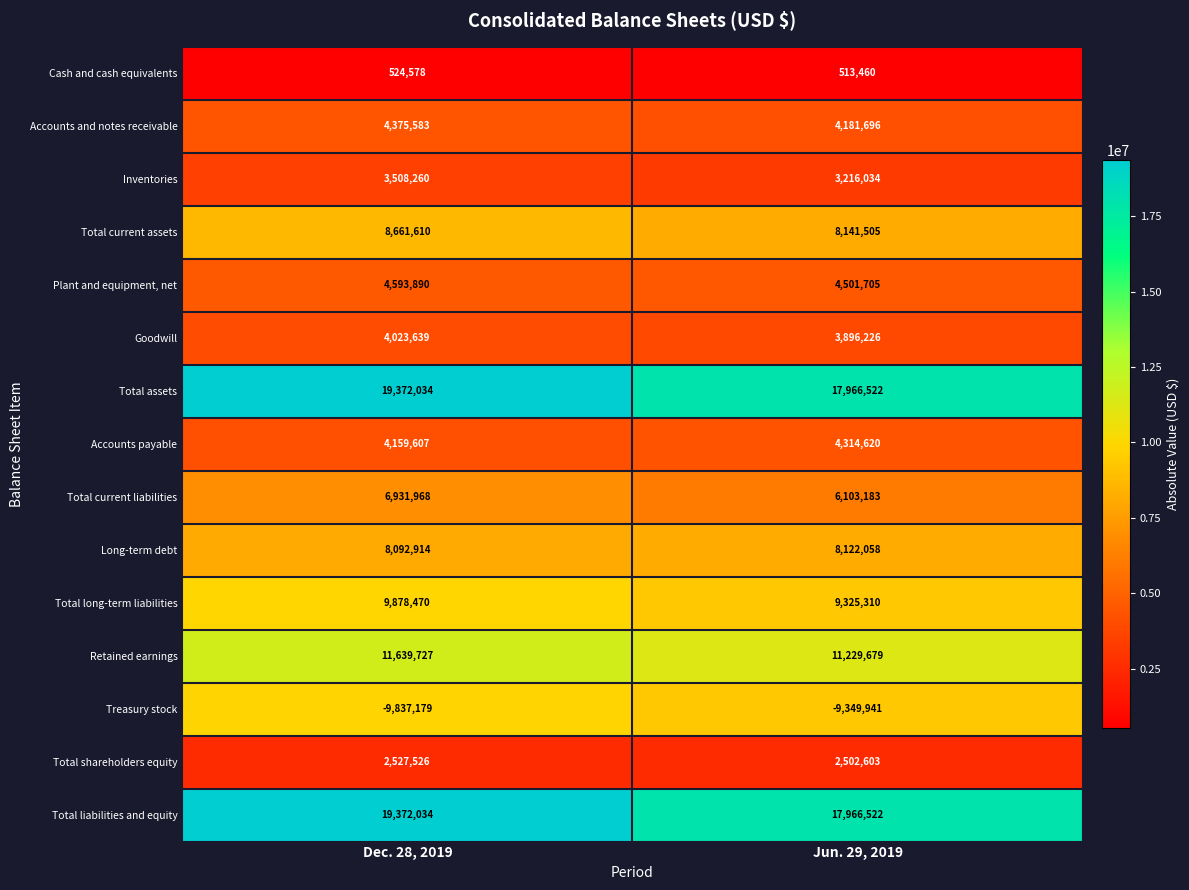

What is the sum of all Inventories values?

6724294